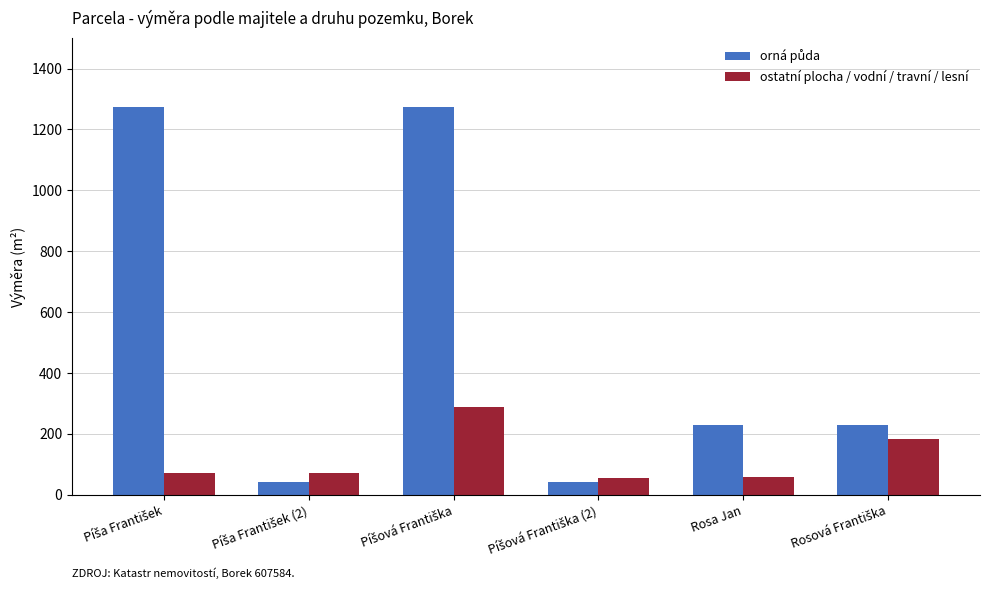

What is the label of the 2nd bar from the right?

Rosa Jan